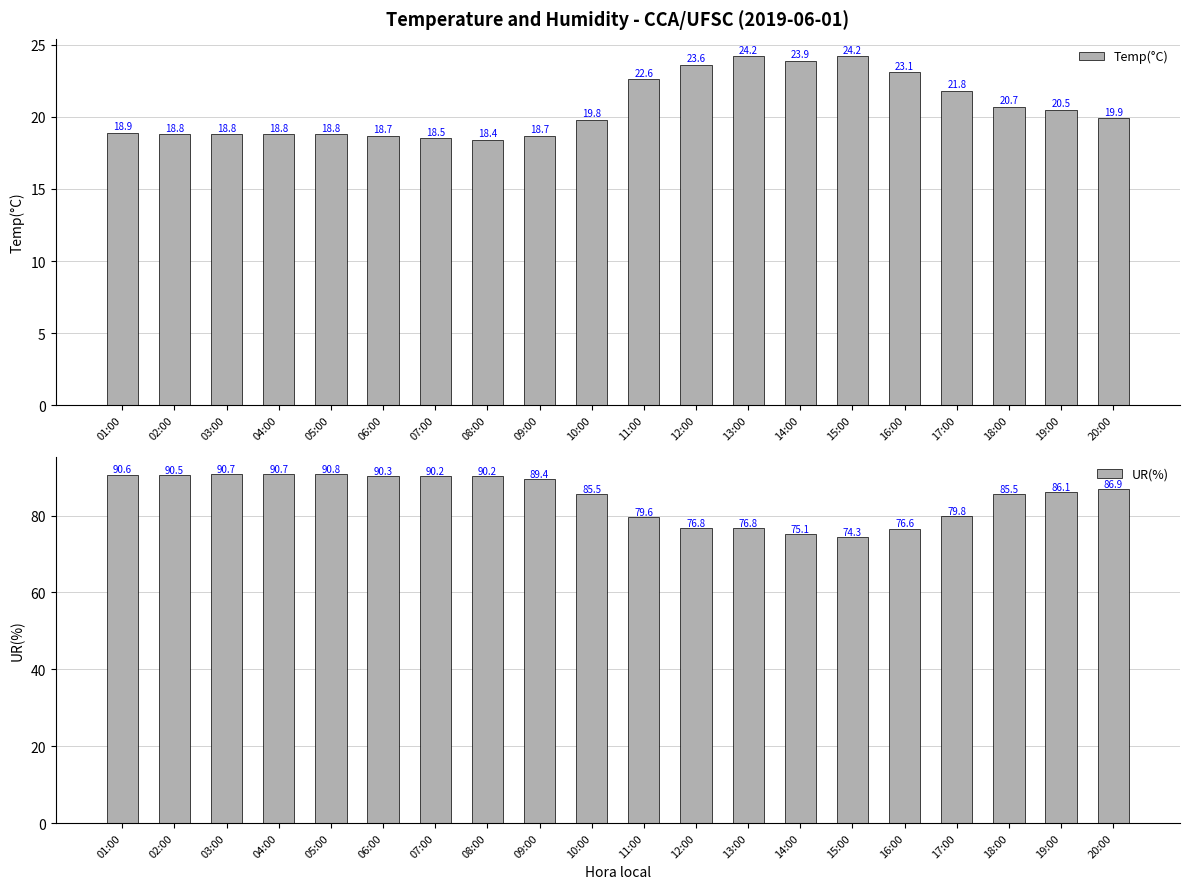

How many data points in Temp(°C) are less than 19?

9